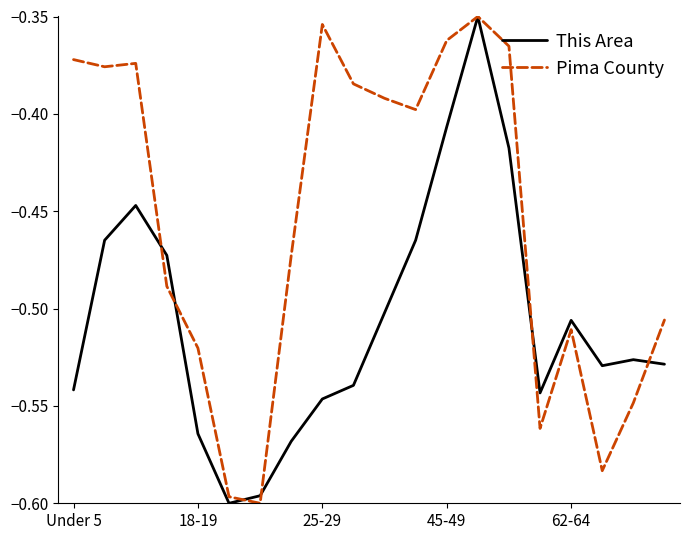

True or false: This Area has more than 0 points higher than both neighbors.

True